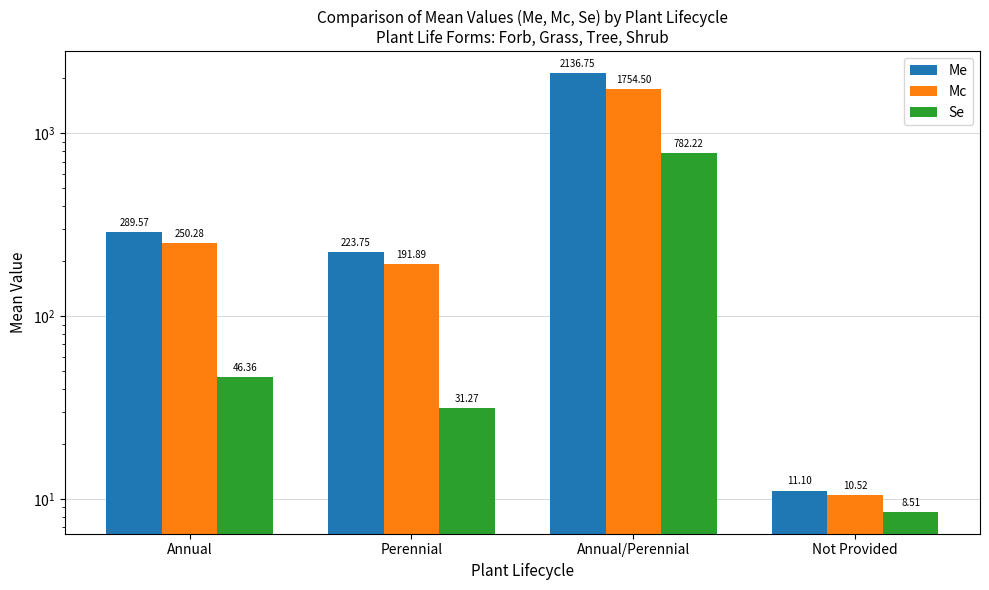

Rank the categories by Mc value from highest to lowest.

Annual/Perennial, Annual, Perennial, Not Provided